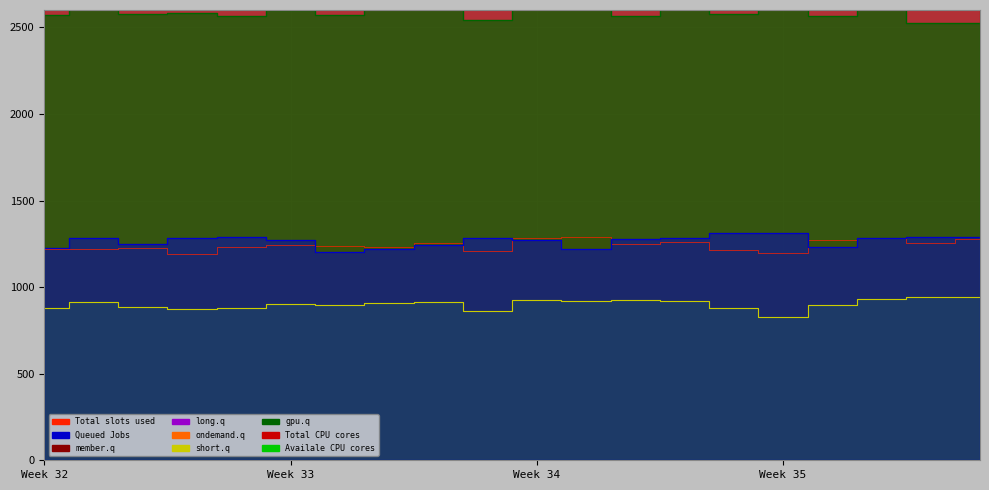

How many data points in Availale CPU cores are above 39772?

8